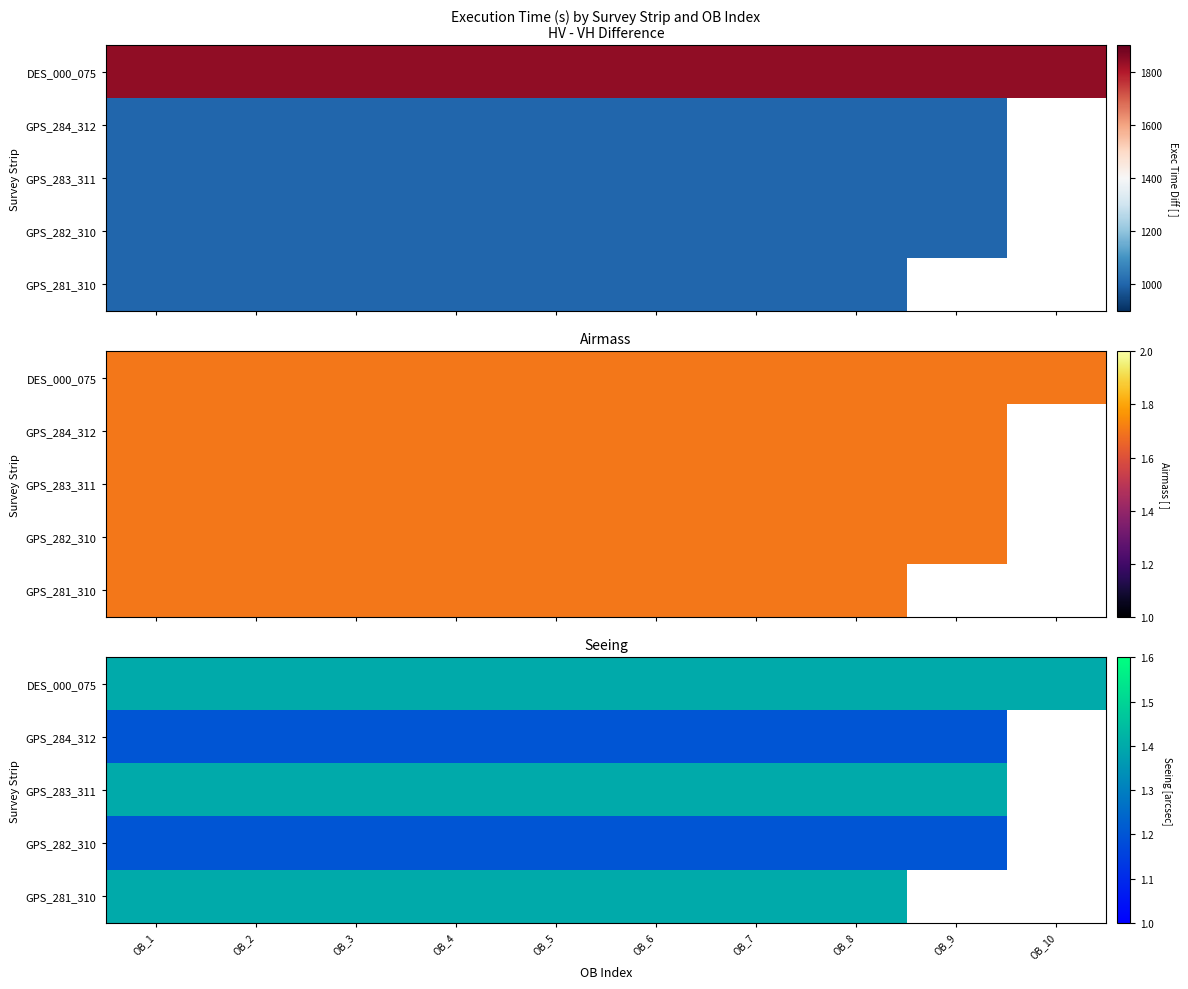

Is the value of GPS_283_311 at OB_4 greater than the value of GPS_282_310 at OB_2?

Yes